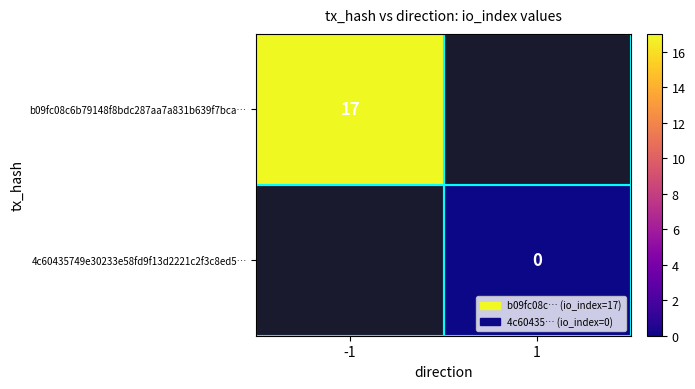

How many data points does each series have?

2